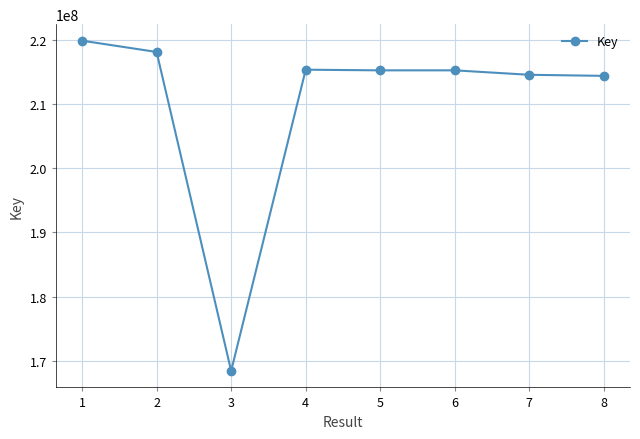

What is the sum of the values at 6 and 2?

433470457